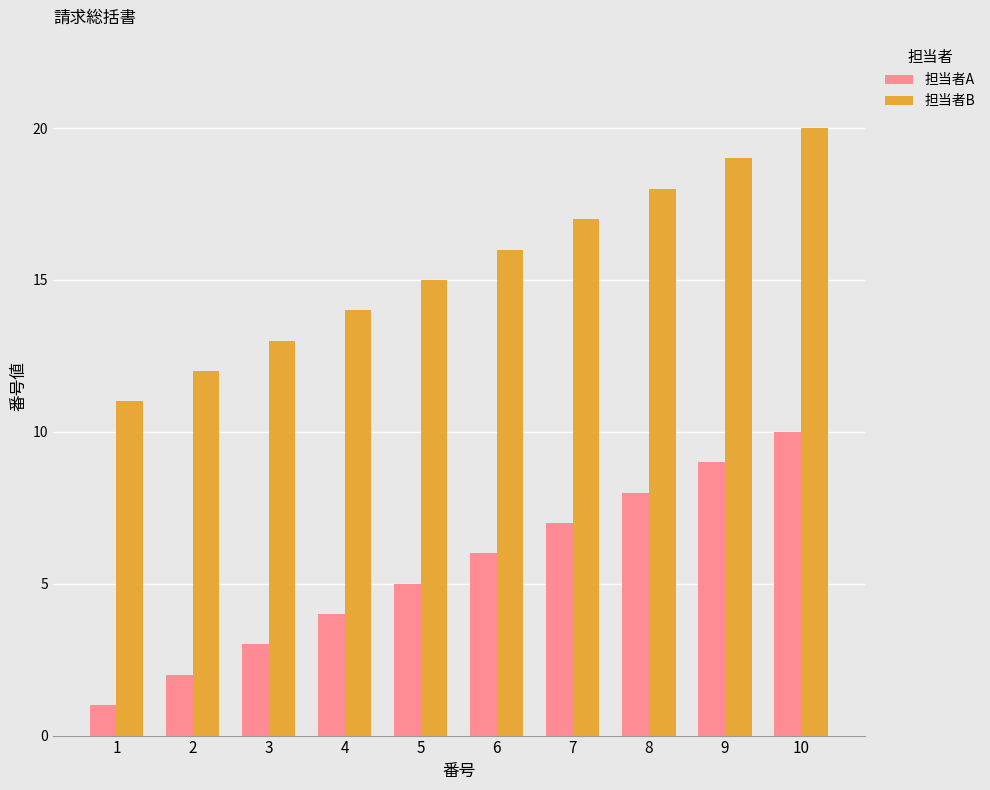

Are the bars grouped side by side (vs. stacked)?

Yes